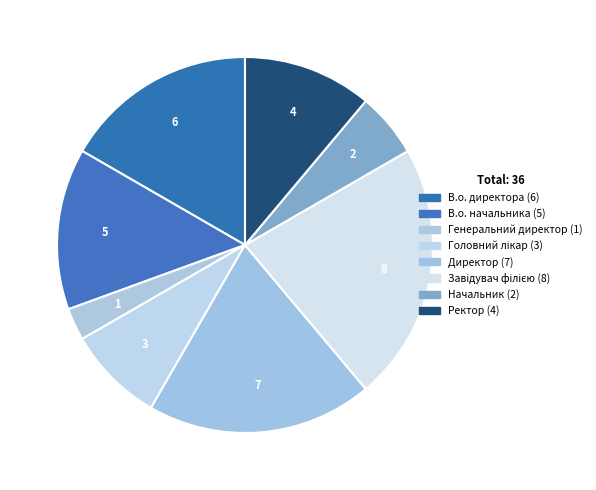

Count the number of slices in the pie.

8